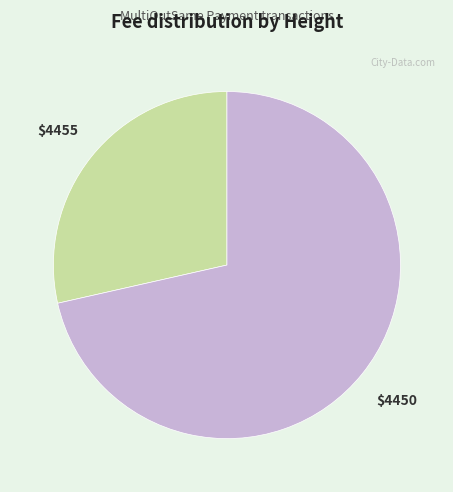

How many segments does this pie chart have?

2